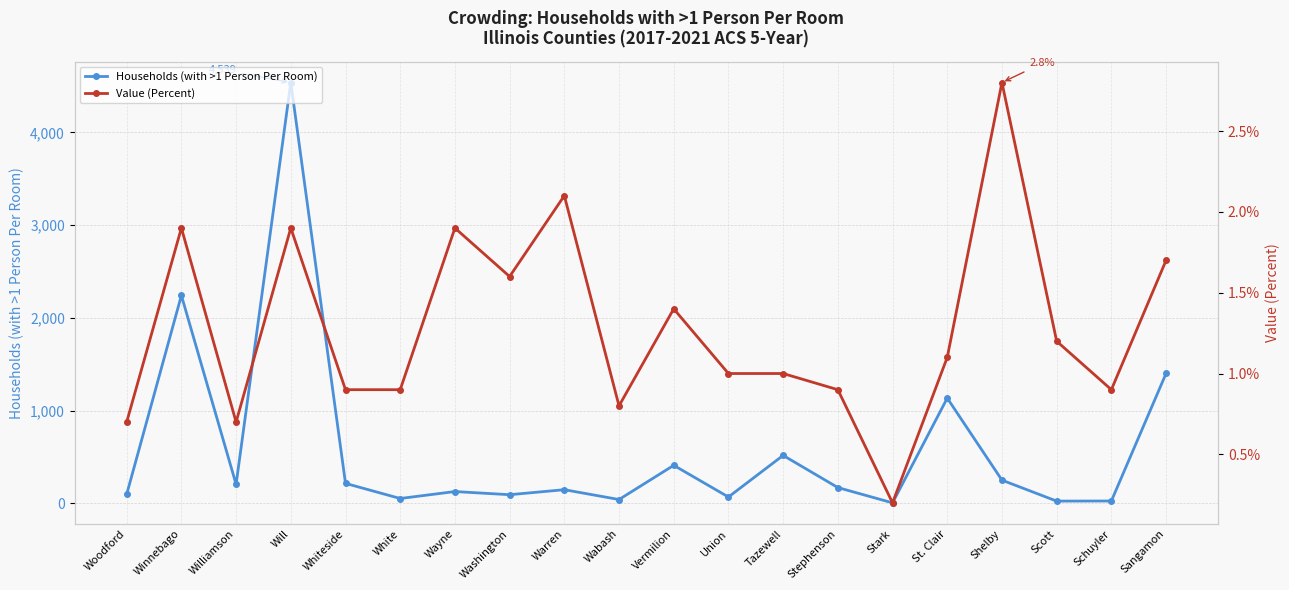

Which series has the largest total across all categories?

Households (with >1 Person Per Room)